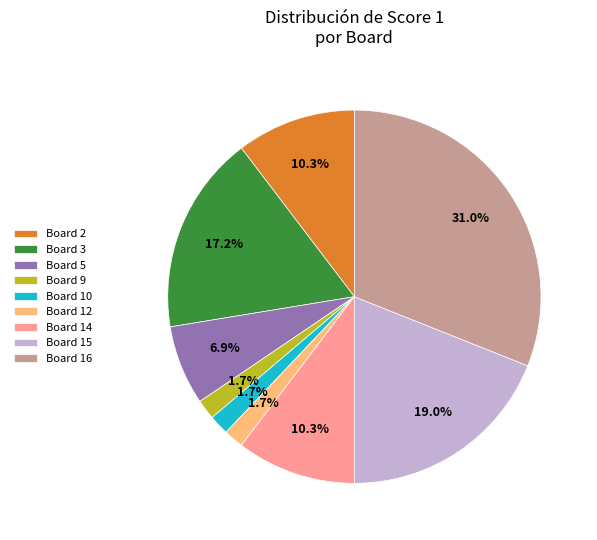

To the nearest percent, what is the average slice percentage?

11%